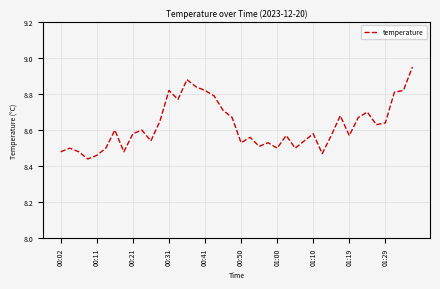

What is the difference between the maximum and second lowest values?

0.5